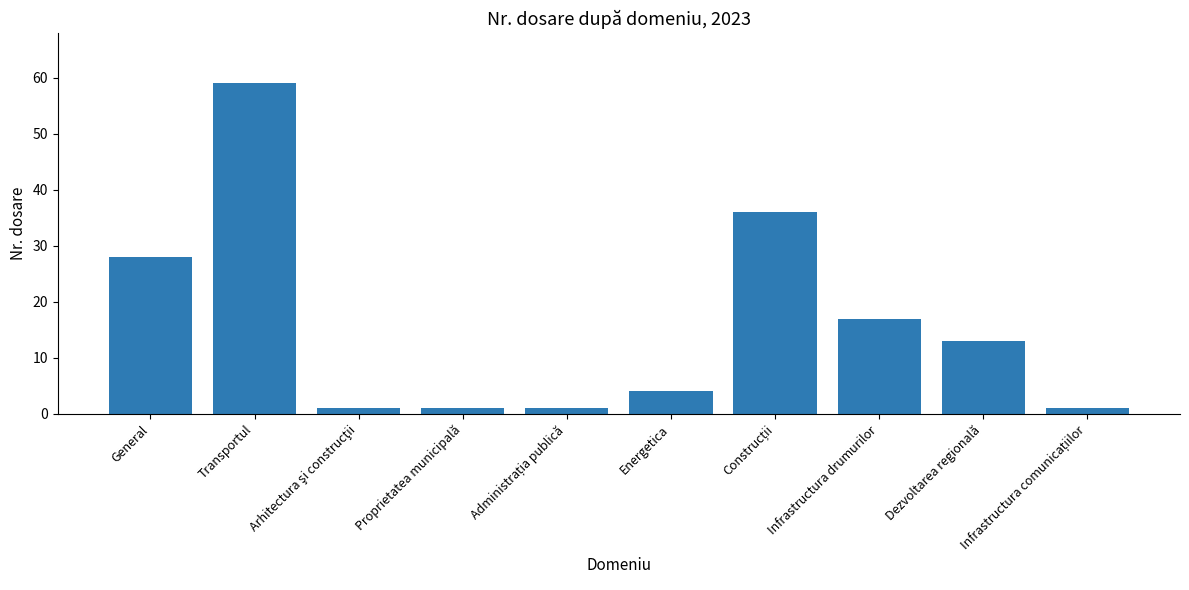

Between Dezvoltarea regională and Infrastructura drumurilor, which is larger?

Infrastructura drumurilor